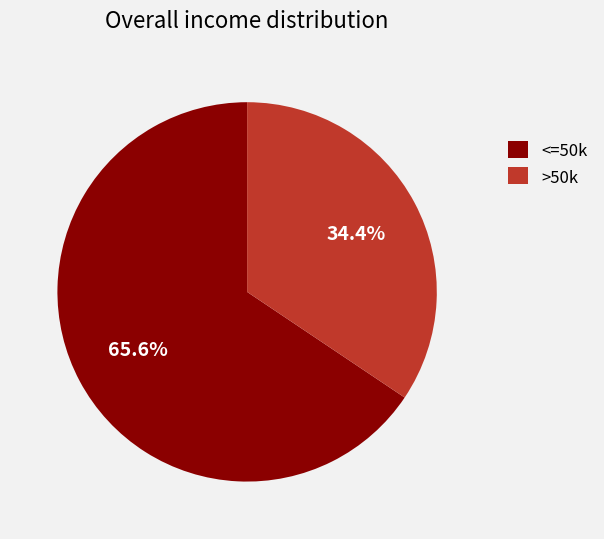

Rank the categories by value from highest to lowest.

<=50k, >50k